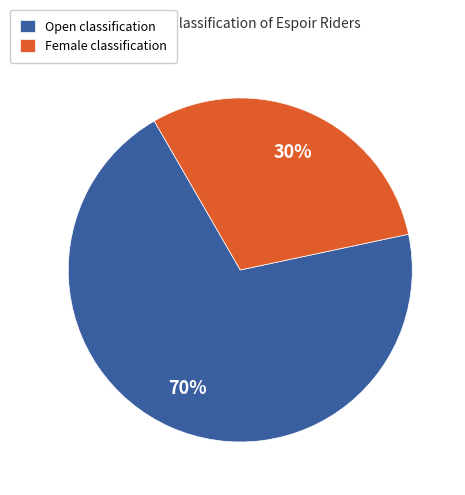

Which slice is the largest?

Open